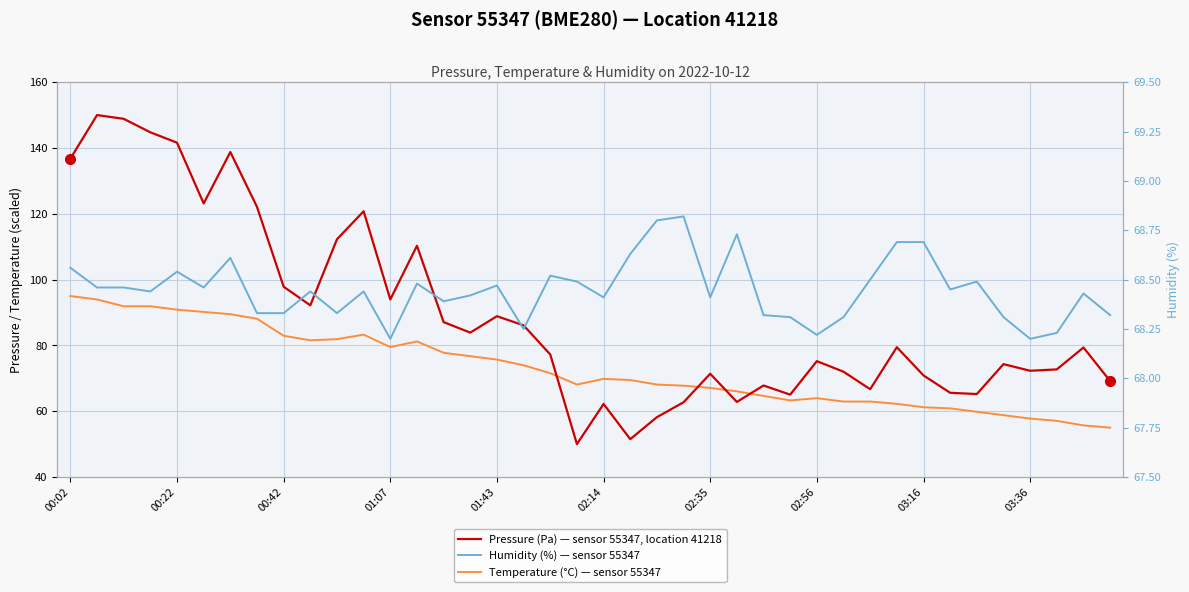

True or false: Pressure (Pa) — sensor 55347, location 41218 has more than 0 interior local peaks.

True